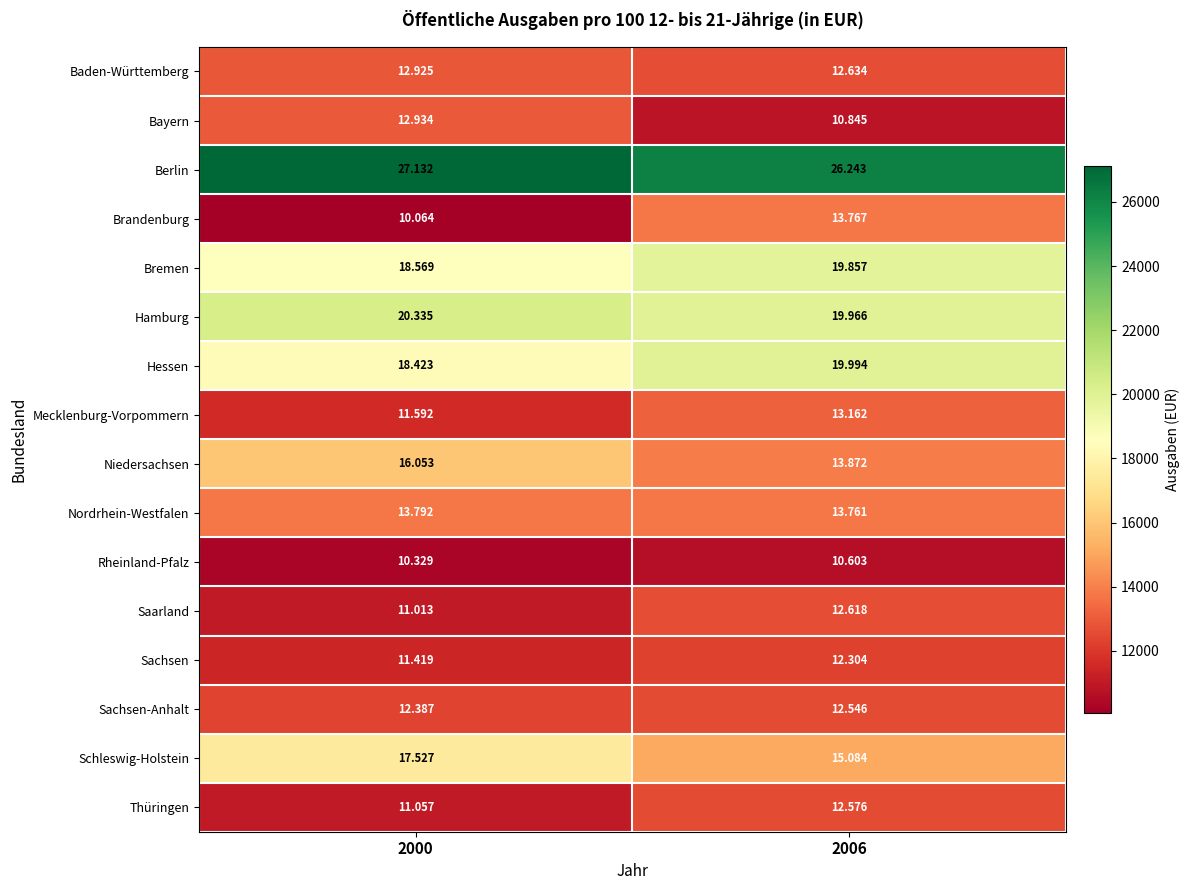

At which category does the chart reach its minimum across all series?

2000